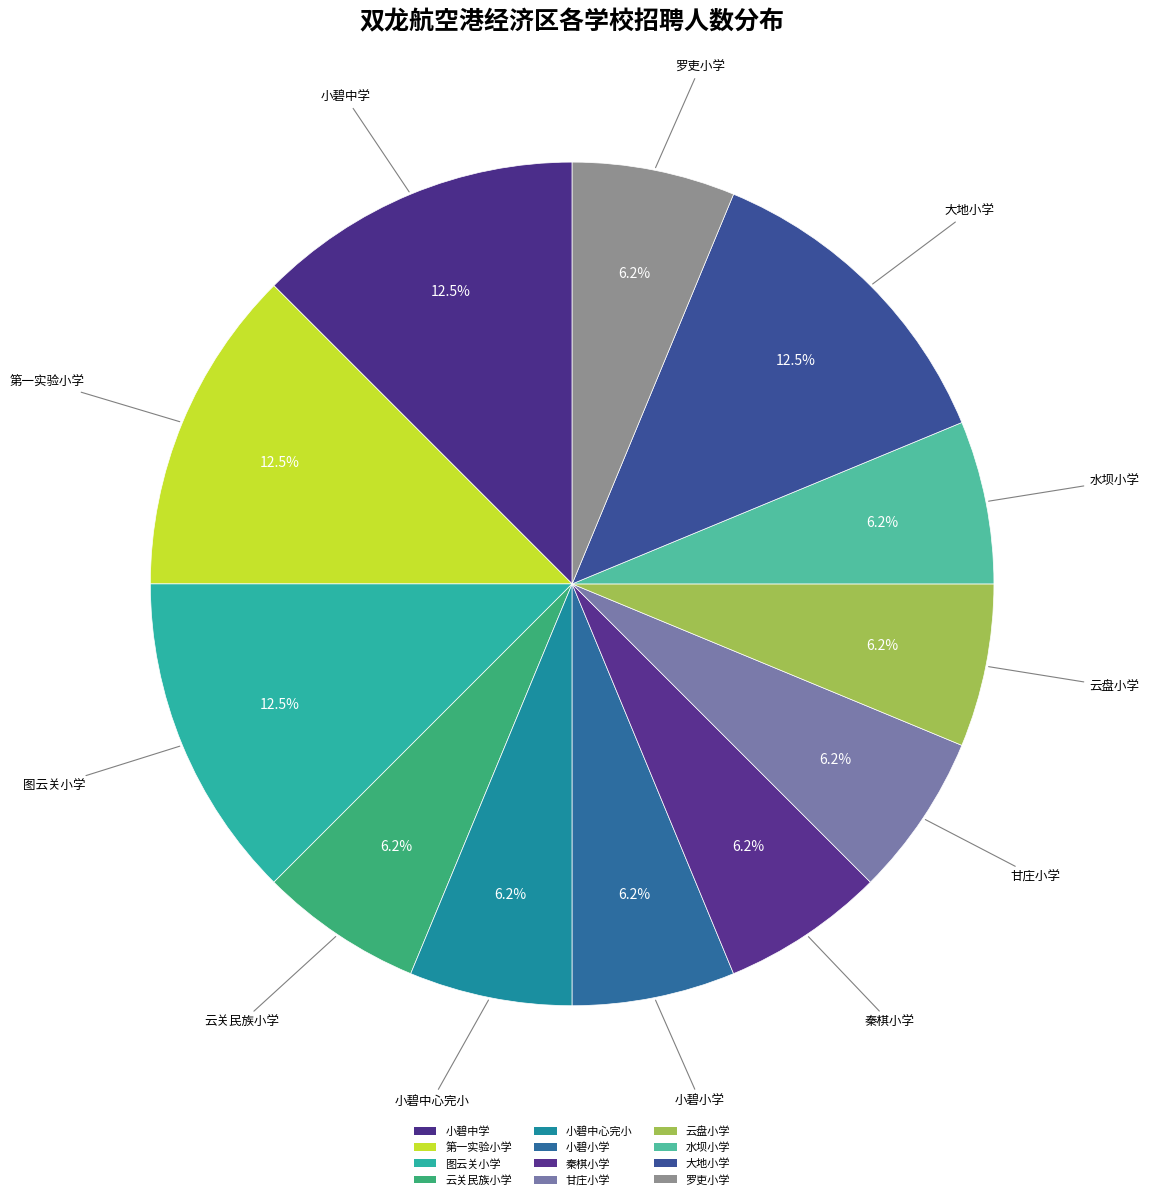

How many slices are in this pie chart?

12